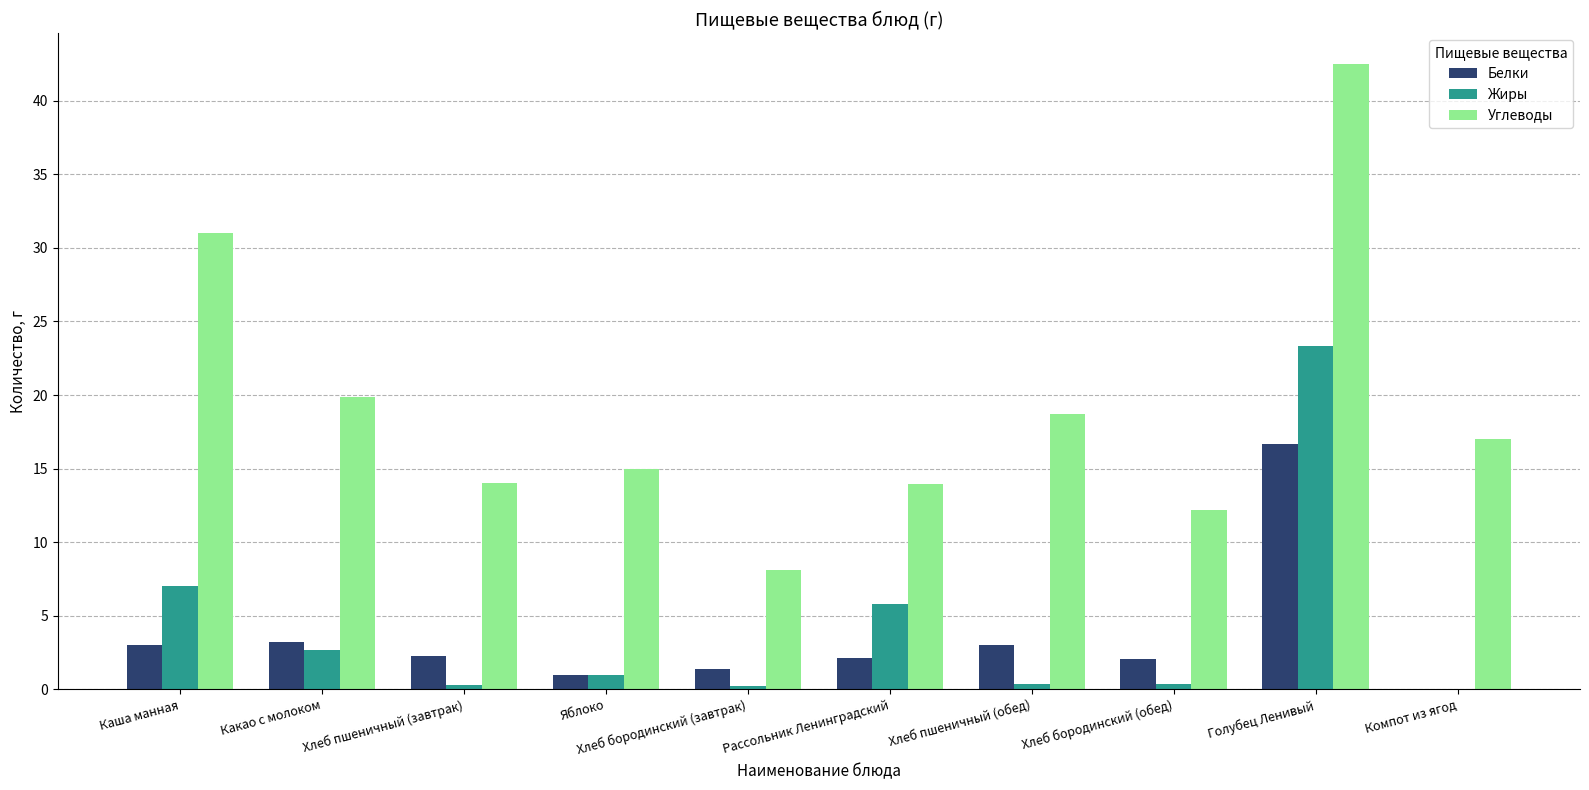

Which category has the highest value in the Жиры series?

Голубец Ленивый